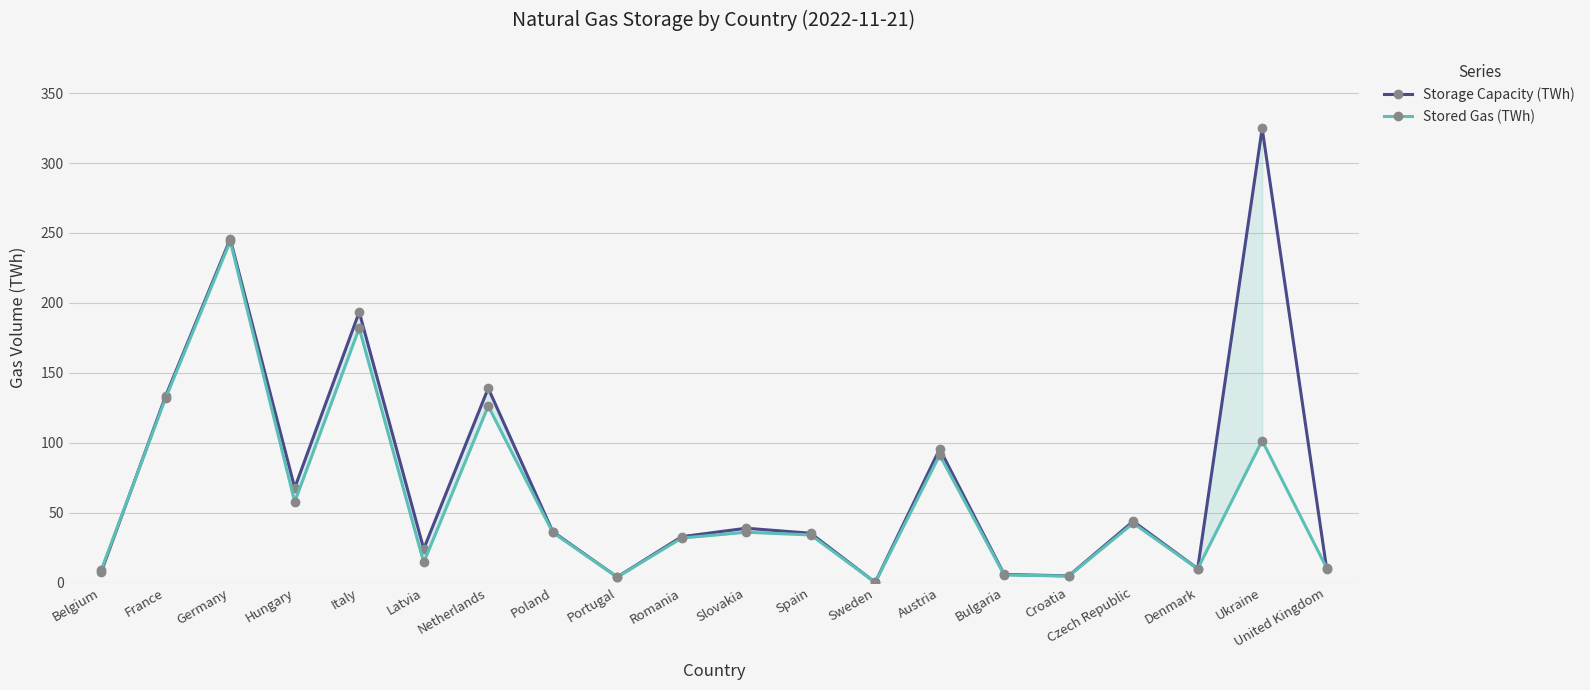

The value of Stored Gas (TWh) at Slovakia is 63.1. True or false?

False